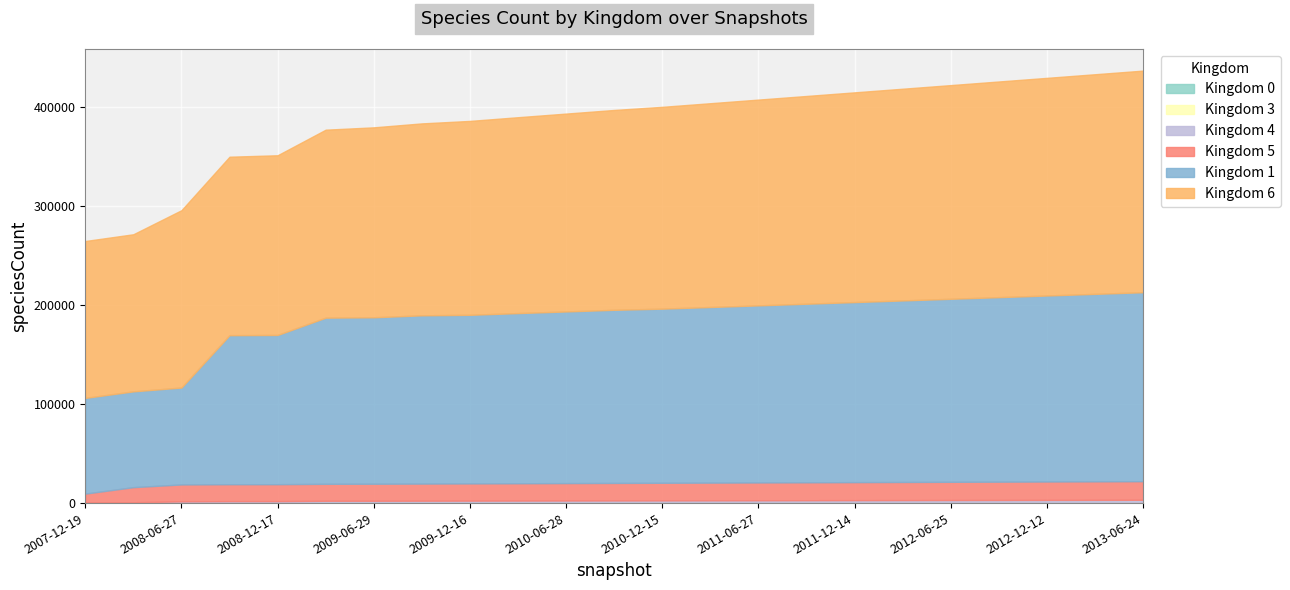

Where does the kingdom_5 series first go above 17700?

12